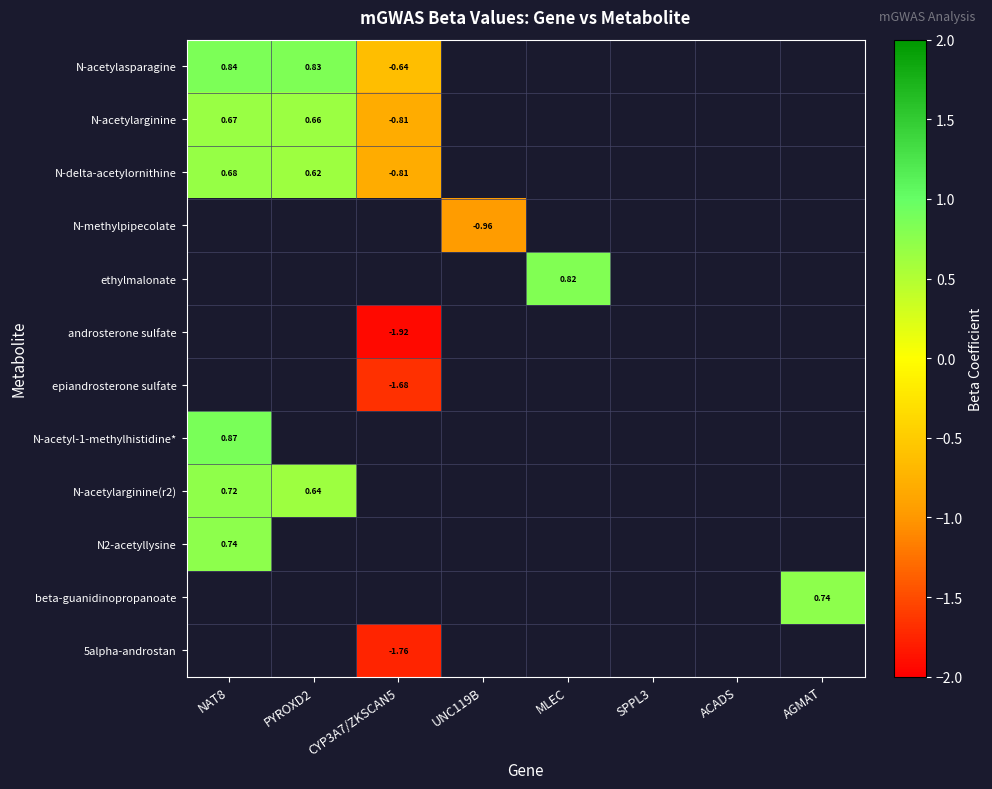

What is the total value across all series at NAT8?

4.5